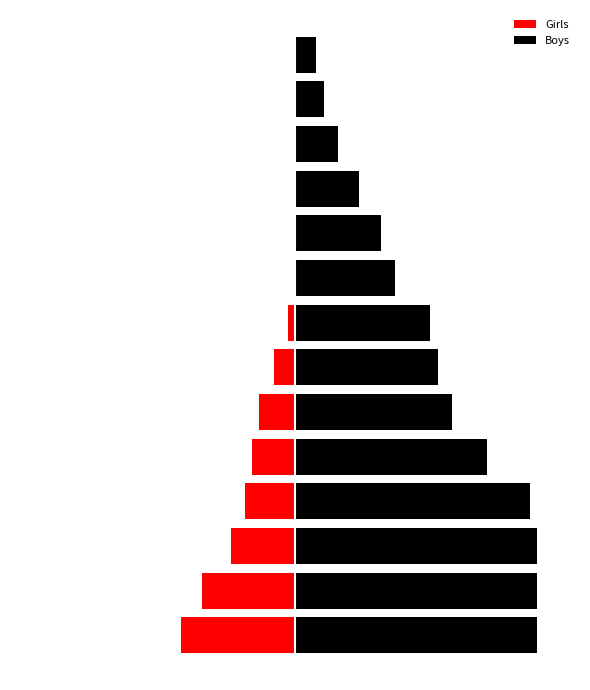

Reading left to right, extract all data points from this chart.

Girls: -16	-13	-9	-7	-6	-5	-3	-1	0	0	0	0	0	0
Boys: 34	34	34	33	27	22	20	19	14	12	9	6	4	3